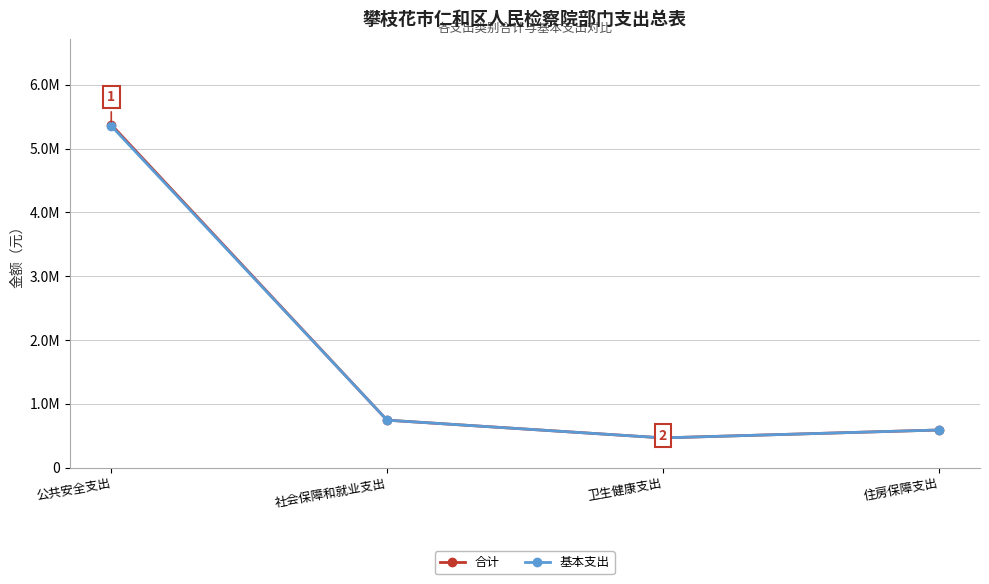

What are all the series names shown in the legend?

合计, 基本支出